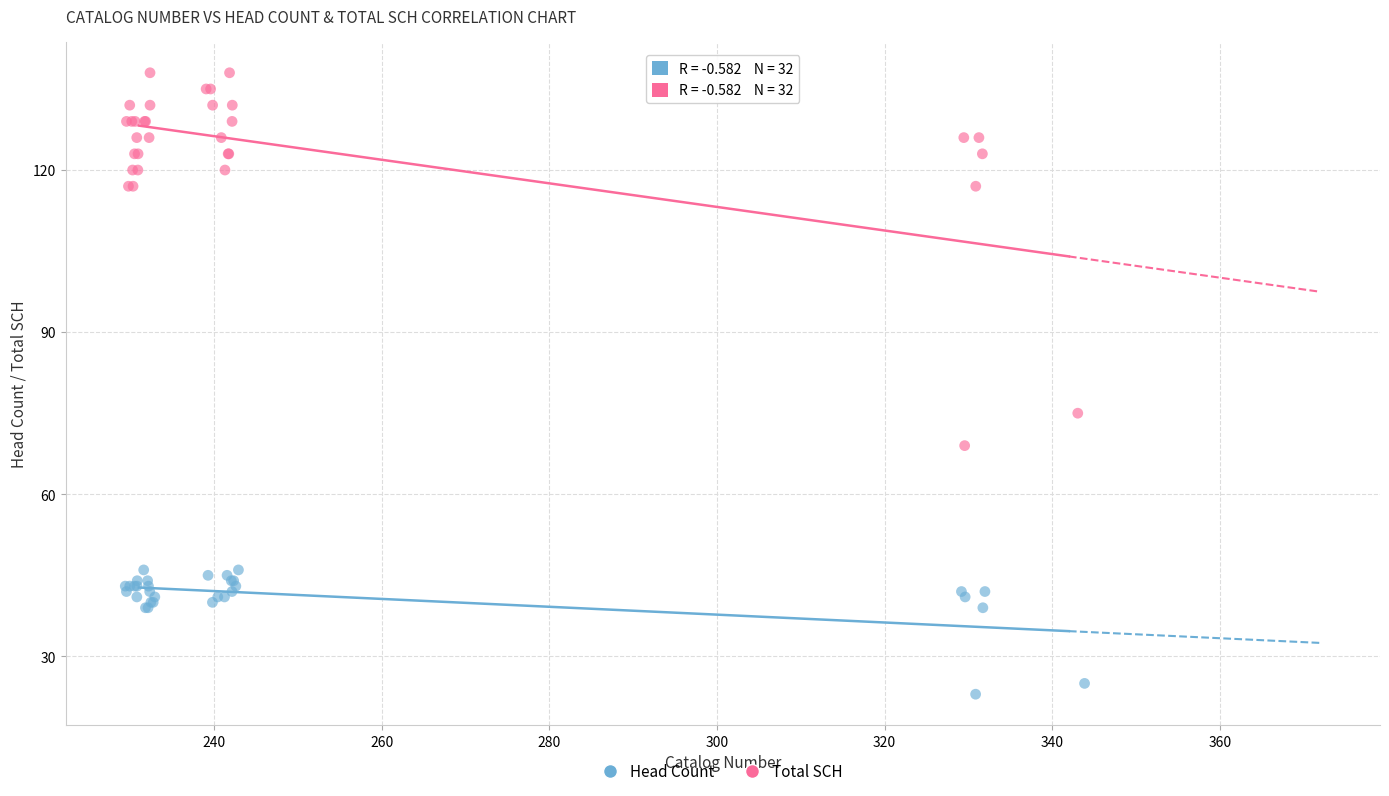

Which series contains the lowest Y value?

Head Count